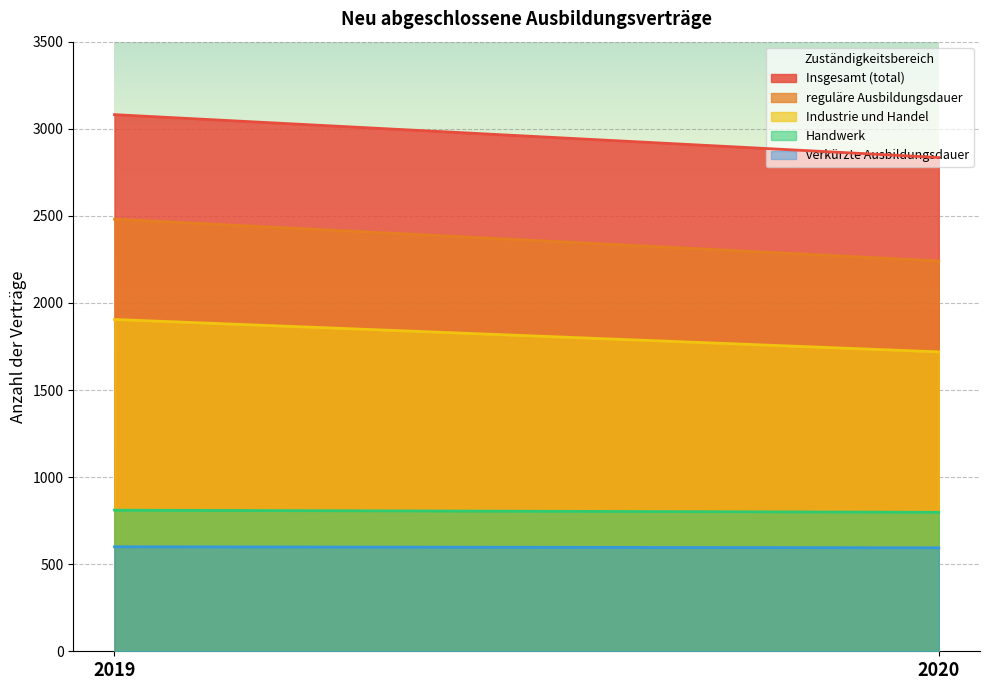

True or false: Insgesamt (total) has a value of 4968 at 2019.

False